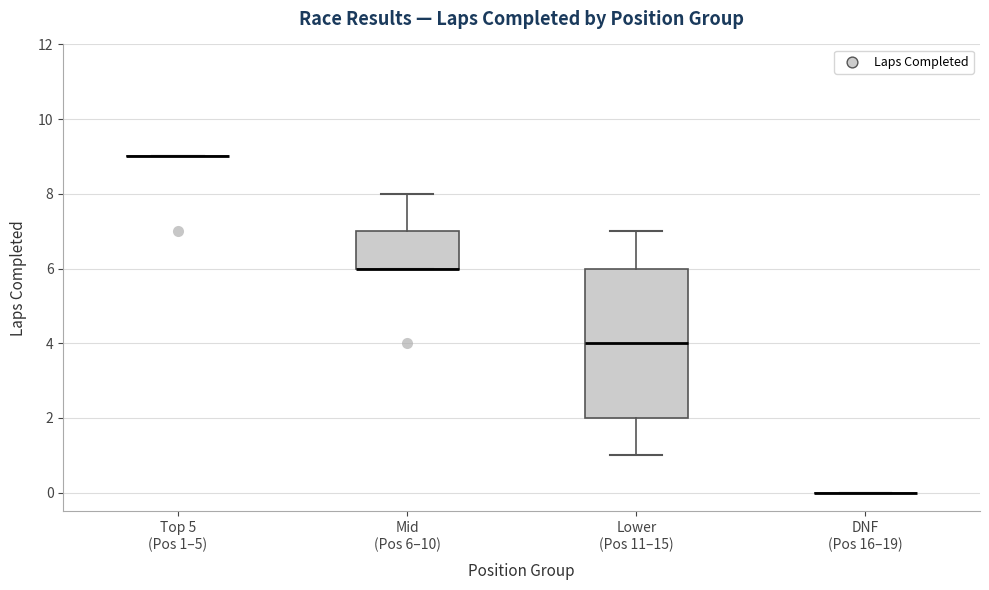

Reading left to right, read every box against the y-axis: the position of its median line, the range the box covers, and the ends of its whiskers. The values are not printed on the chart, so give them approximately, as read against the axis.

Top 5 (Pos 1–5): box collapsed to a line at 9, whiskers 9 to 9
Mid (Pos 6–10): median 6 (drawn on the box's lower edge), box 6 to 7, whiskers 6 to 8
Lower (Pos 11–15): median 4, box 2 to 6, whiskers 1 to 7
DNF (Pos 16–19): box collapsed to a line at 0, whiskers 0 to 0